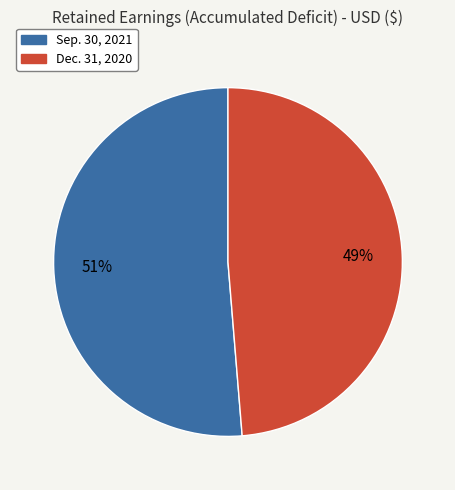

Does any single category account for the majority?

Yes